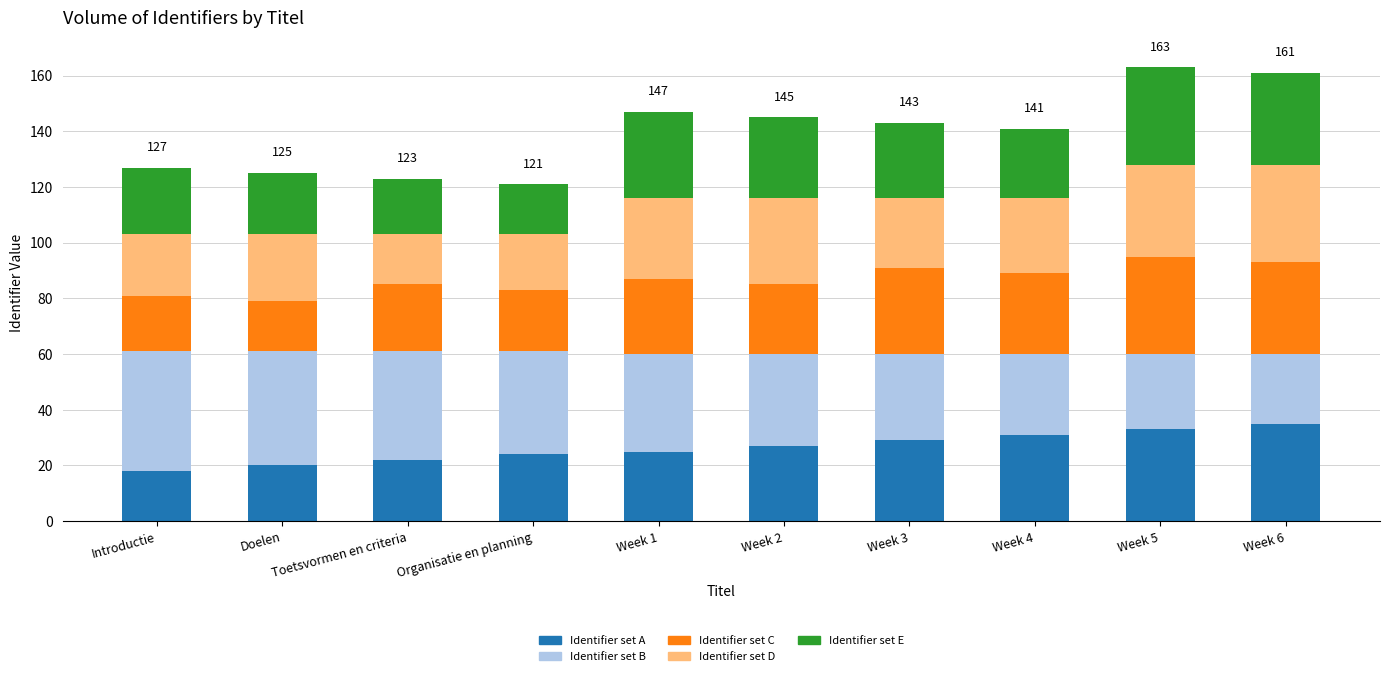

Is it true that Identifier set A equals 45 at Week 4?

False